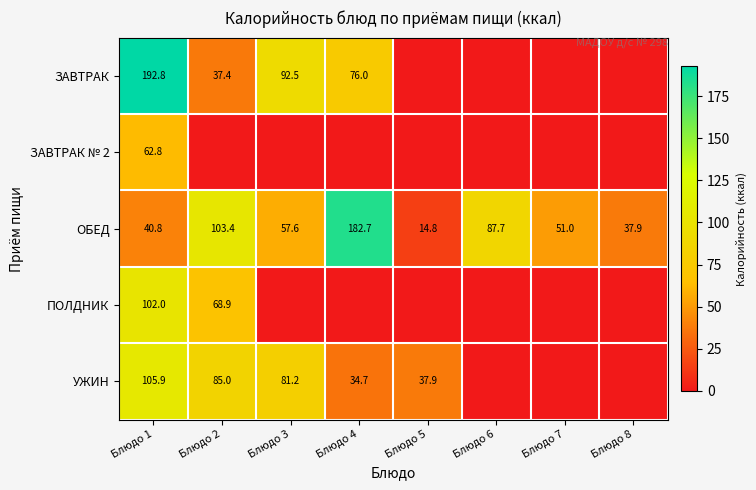

How many categories are shown in the chart?

8